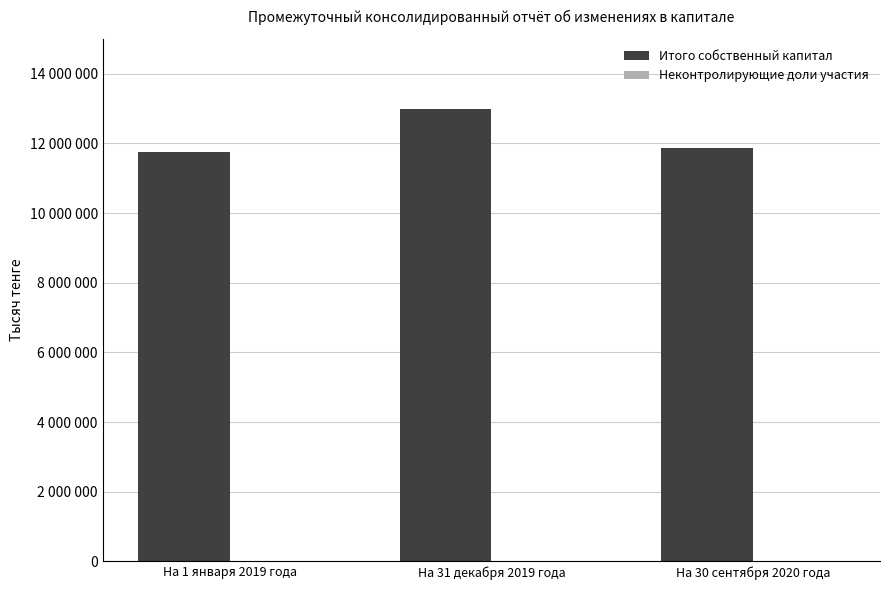

Does the chart contain any negative values?

No